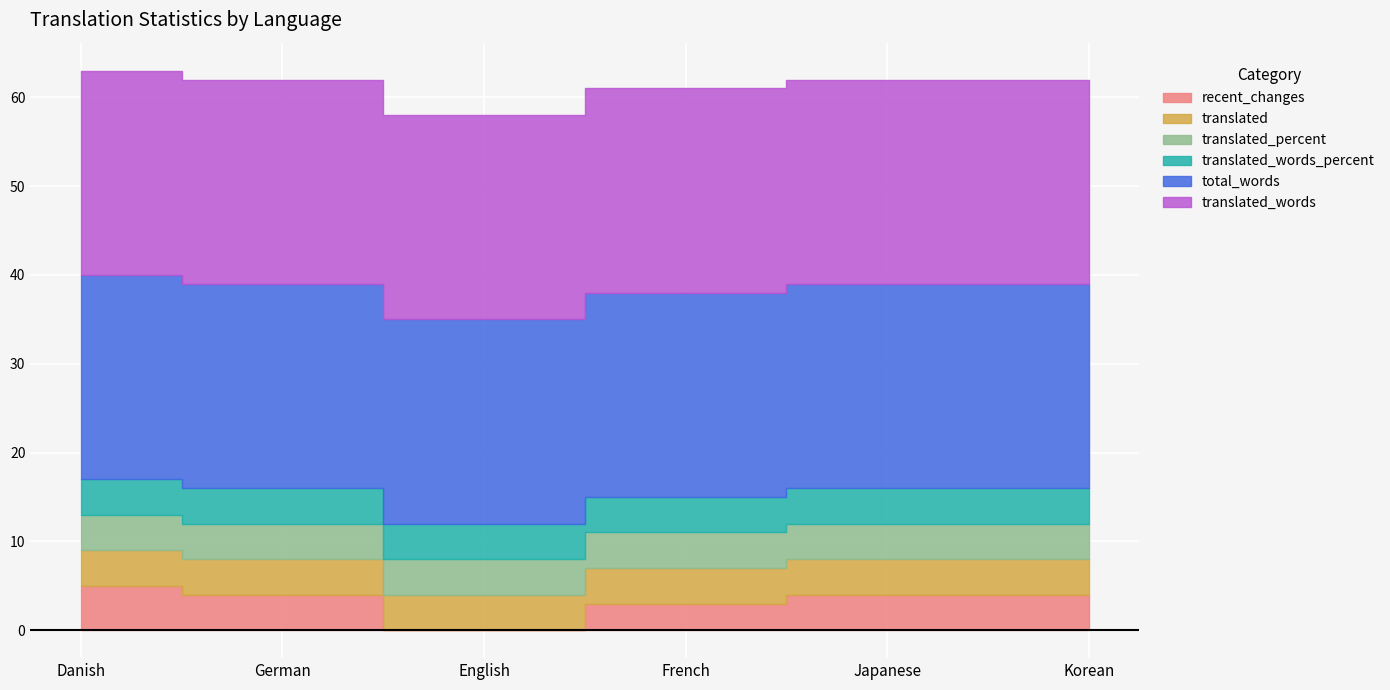

At which label does translated_percent reach its peak?

Danish